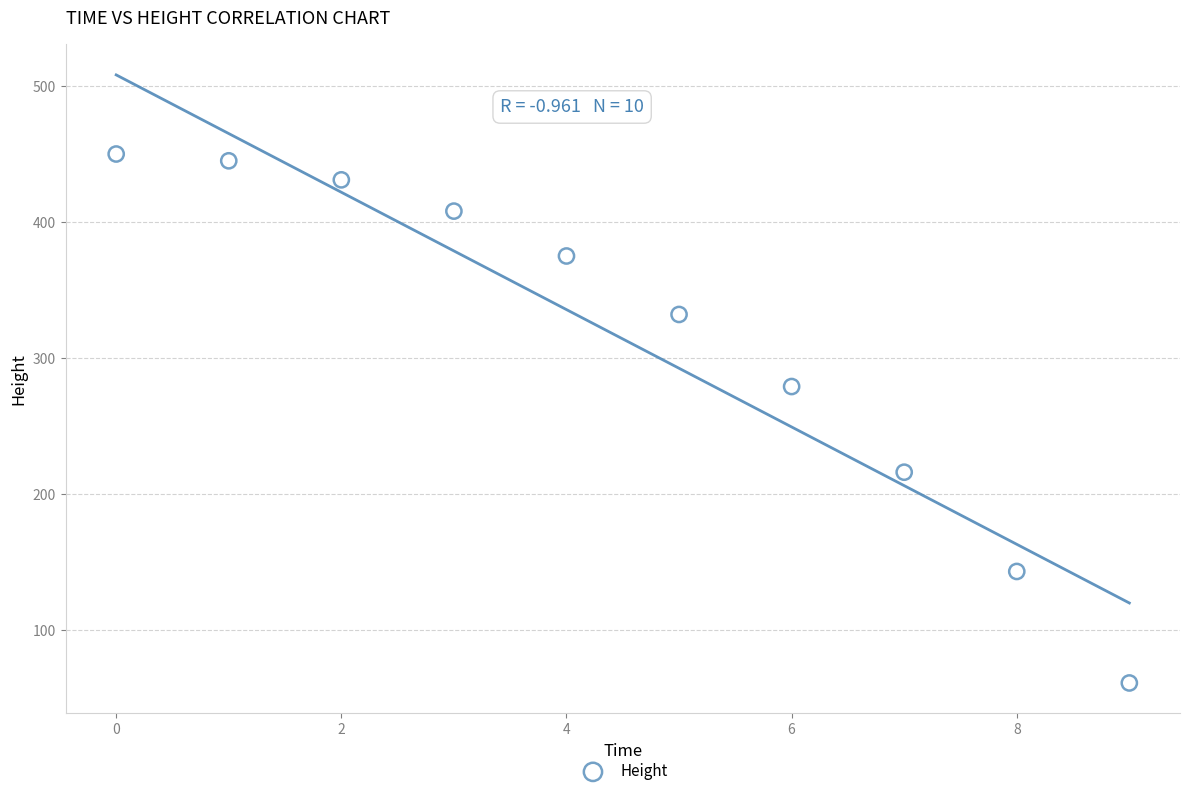

What is the range of Y values (max minus min)?

389